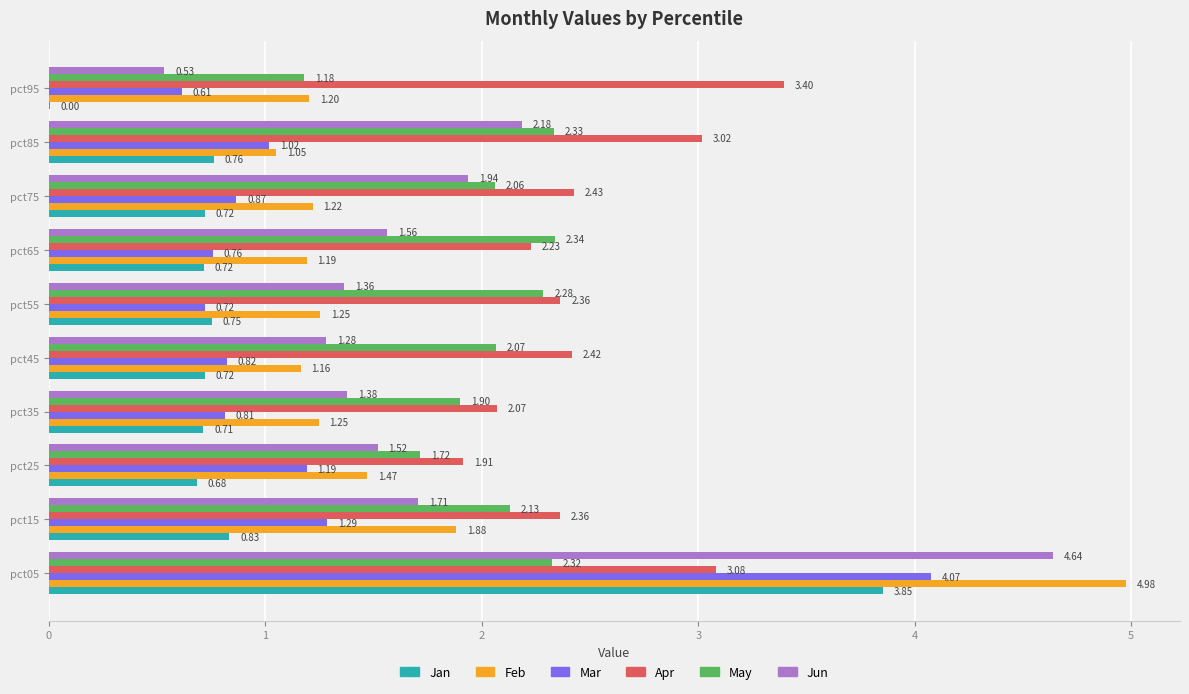

Which series changed the most between pct55 and pct75?

Jun